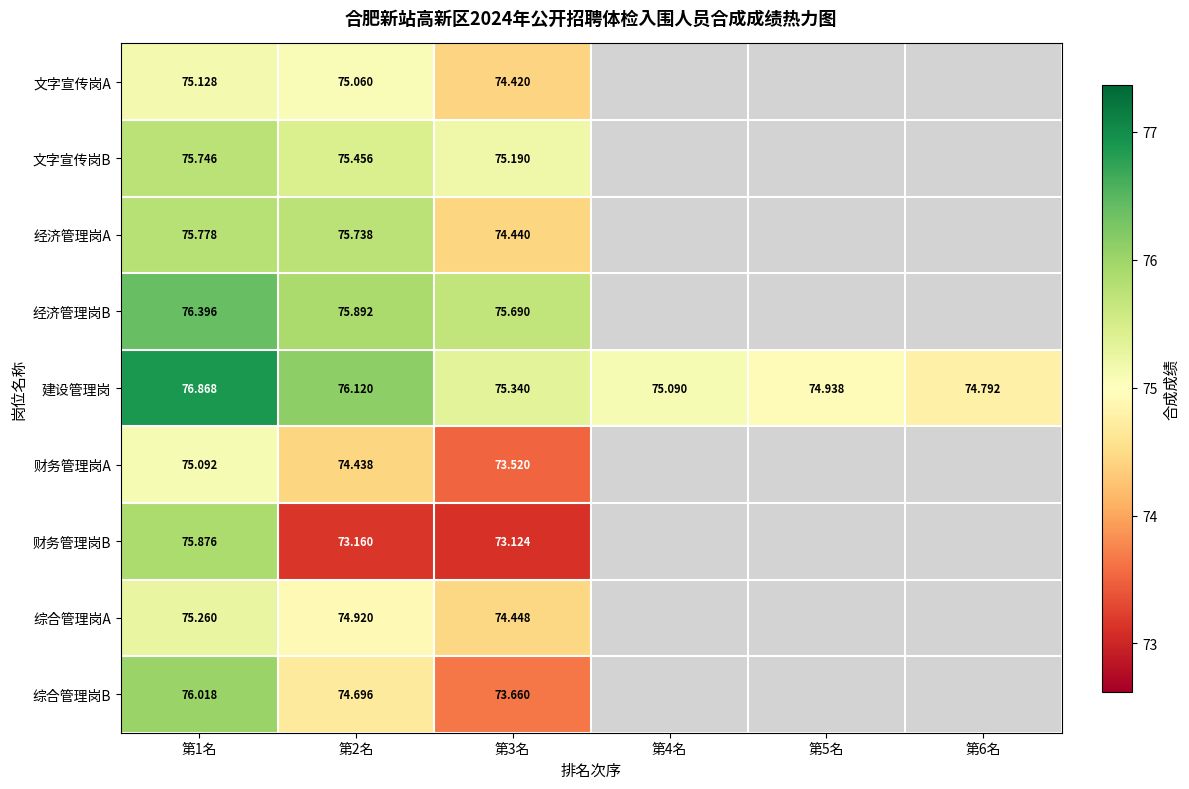

Rank the series at 第2名 from lowest to highest value.

财务管理岗B, 财务管理岗A, 综合管理岗B, 综合管理岗A, 文字宣传岗A, 文字宣传岗B, 经济管理岗A, 经济管理岗B, 建设管理岗